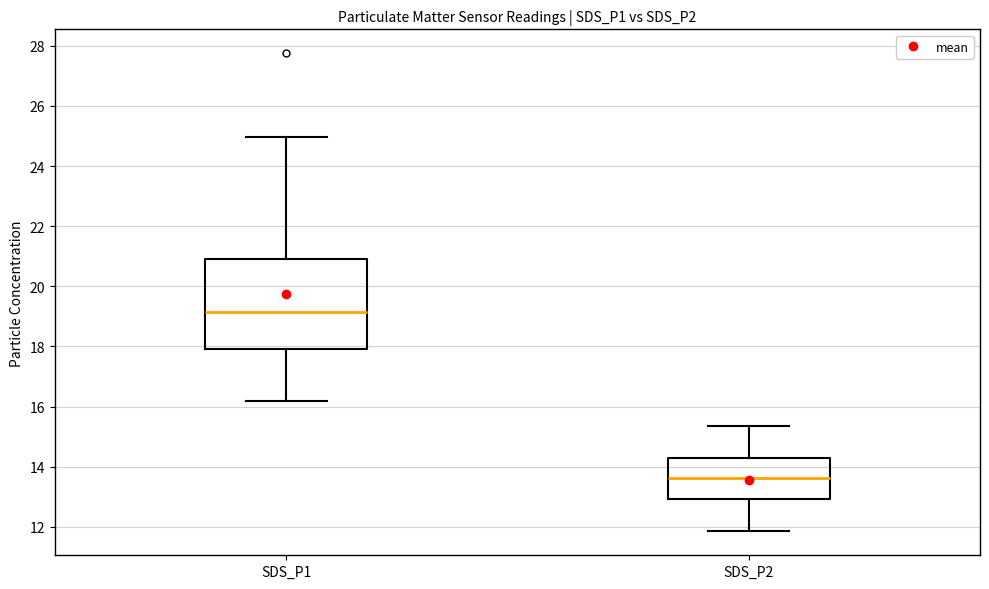

Reading left to right, transcribe this box plot: for each box, give where its median line is, the range the box spans, and where its two whiskers end, as read against the y-axis. The values are not printed on the chart, so give them approximately, as read against the axis.

SDS_P1: median 19.2, box 18.0 to 21.0, whiskers 16.2 to 25.0
SDS_P2: median 13.6, box 13.0 to 14.2, whiskers 11.8 to 15.4